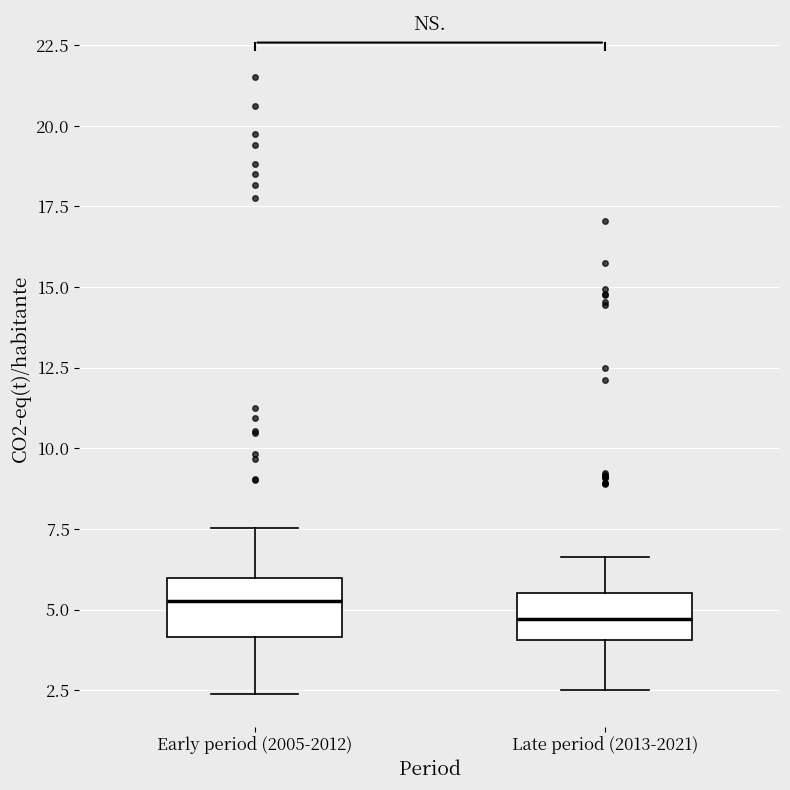

Where does the median line of the box for Early period (2005-2012) sit on the y-axis? The values are not printed on the chart, so give them approximately, as read against the axis.

5.5